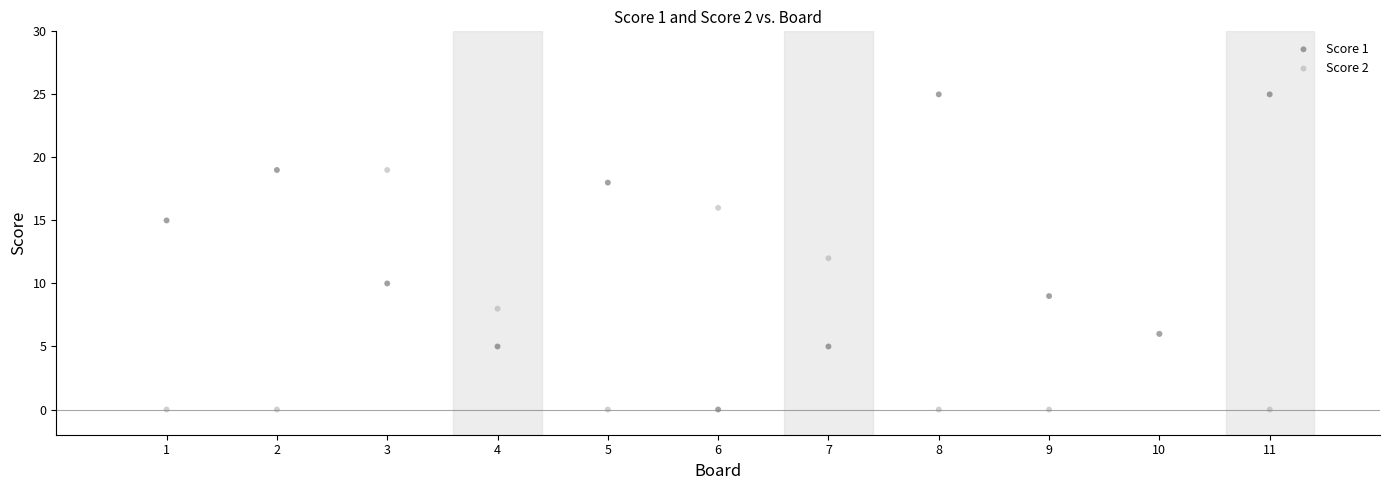

Which series reaches the maximum Y coordinate?

Score 1